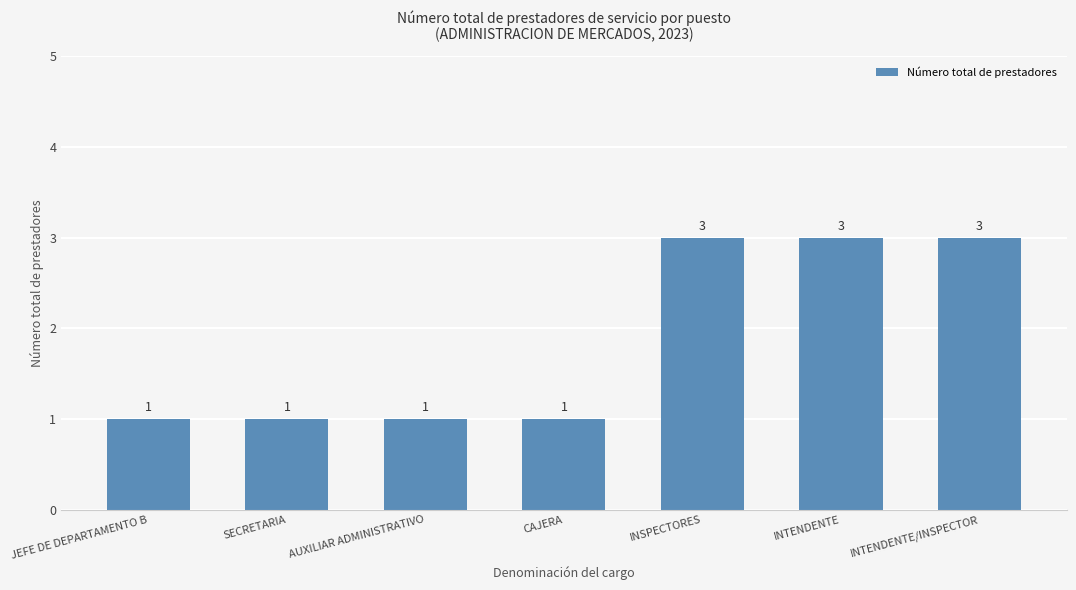

Is it true that the value at SECRETARIA is 1?

True